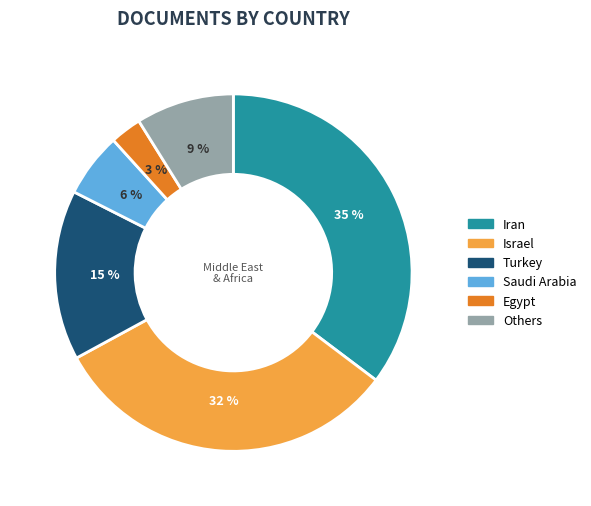

To the nearest percent, what is the difference between the largest and smallest slice percentages?

32%